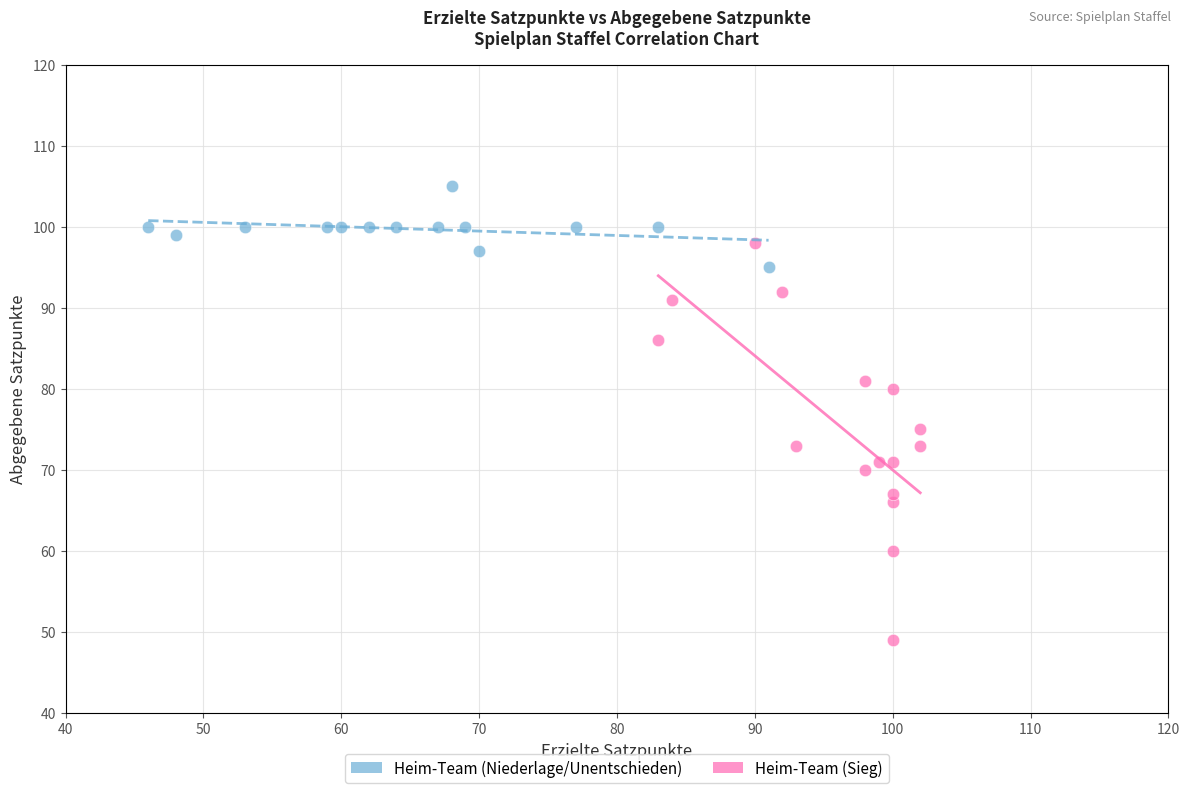

Which series contains the highest Y value?

Heim-Team (Niederlage/Unentschieden)